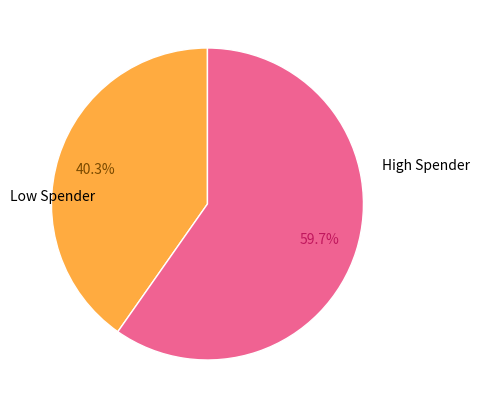

Count the number of slices in the pie.

2